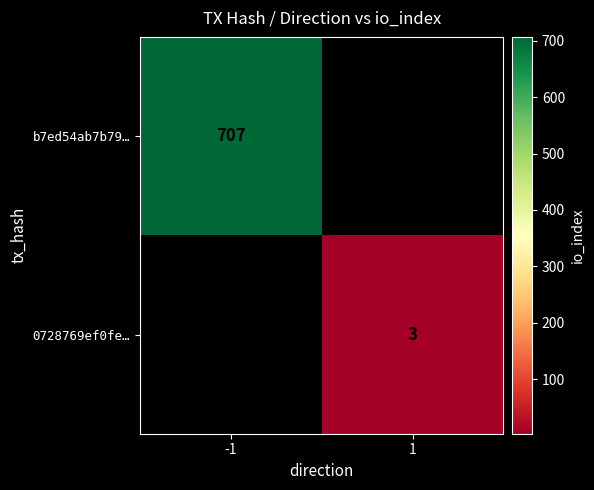

The b7ed54ab7b79… series shows 707 at -1. True or false?

True